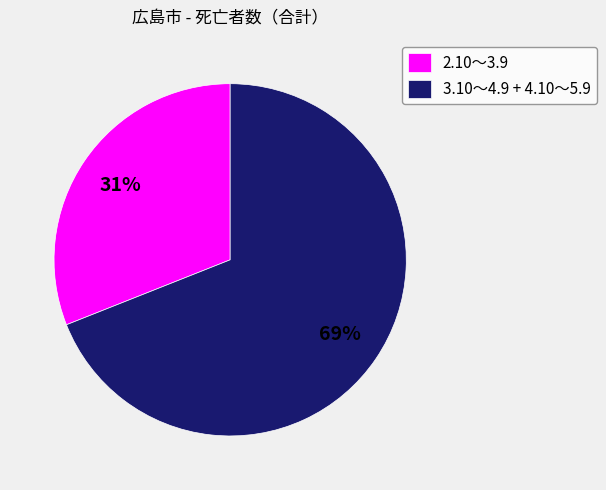

Which category has the biggest portion of the pie?

3.10～4.9 + 4.10～5.9